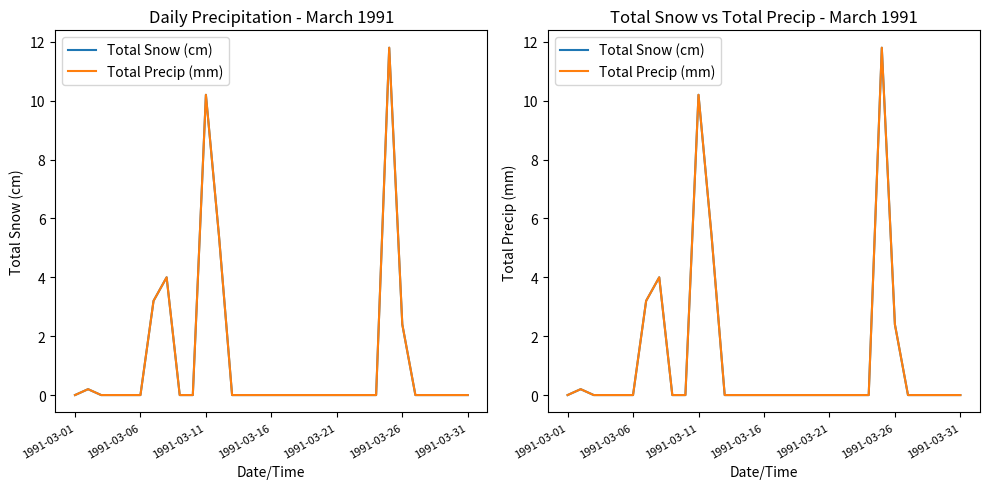

Reading left to right, list all the values displayed in this chart.

Total Snow (cm): 0.0	0.2	0.0	0.0	0.0	0.0	3.2	4.0	0.0	0.0	10.2	5.4	0.0	0.0	0.0	0.0	0.0	0.0	0.0	0.0	0.0	0.0	0.0	0.0	11.8	2.4	0.0	0.0	0.0	0.0	0.0
Total Precip (mm): 0.0	0.2	0.0	0.0	0.0	0.0	3.2	4.0	0.0	0.0	10.2	5.4	0.0	0.0	0.0	0.0	0.0	0.0	0.0	0.0	0.0	0.0	0.0	0.0	11.8	2.4	0.0	0.0	0.0	0.0	0.0